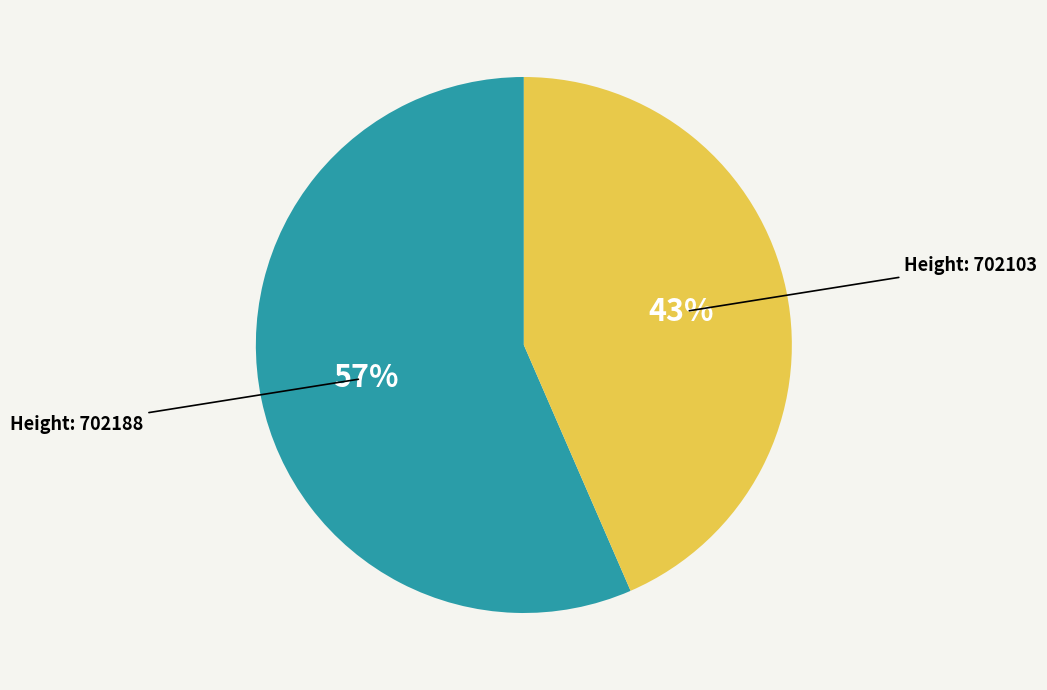

To the nearest percent, what is the average slice percentage?

50%